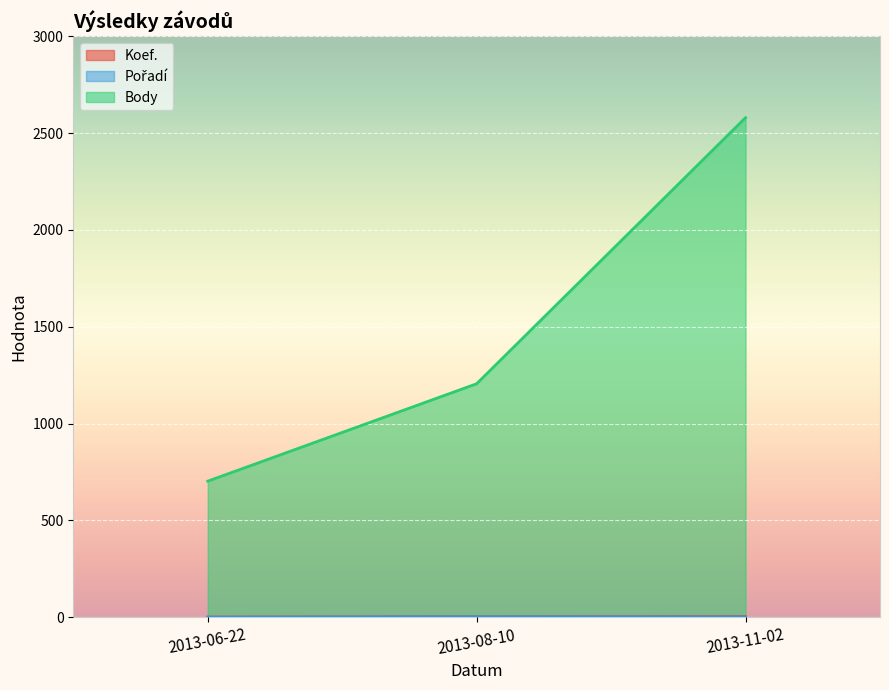

Does the chart display data point markers on the line(s)?

No